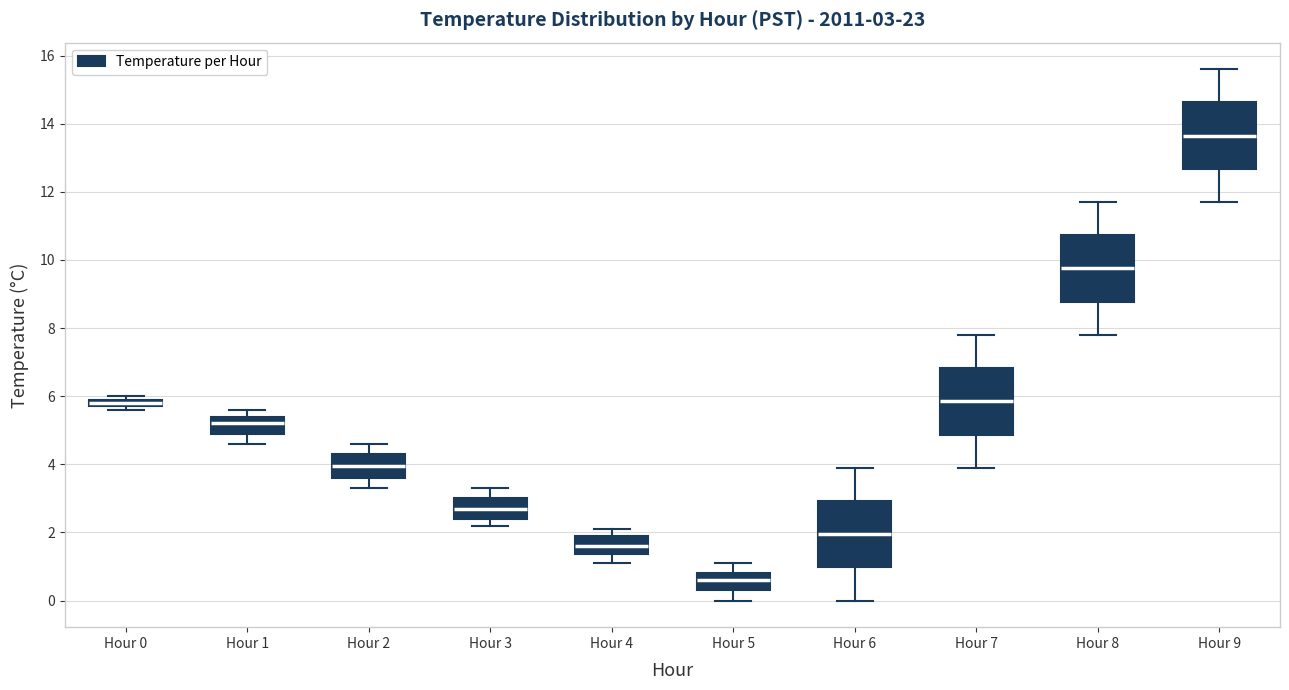

Which box's median line is the highest?

Hour 9